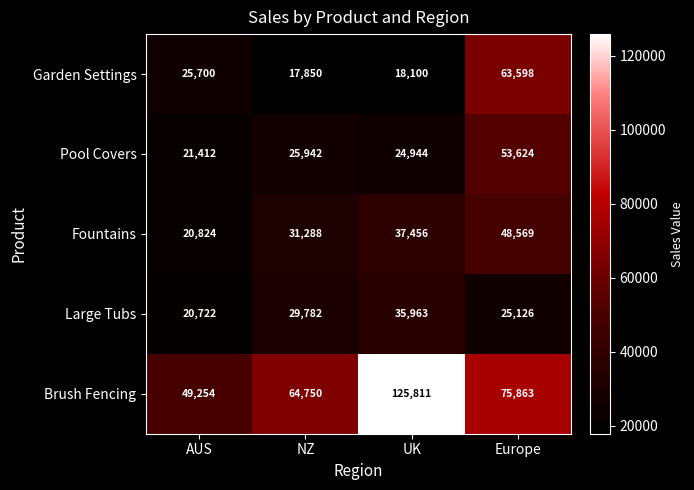

True or false: Garden Settings has a value of 18100 at UK.

True